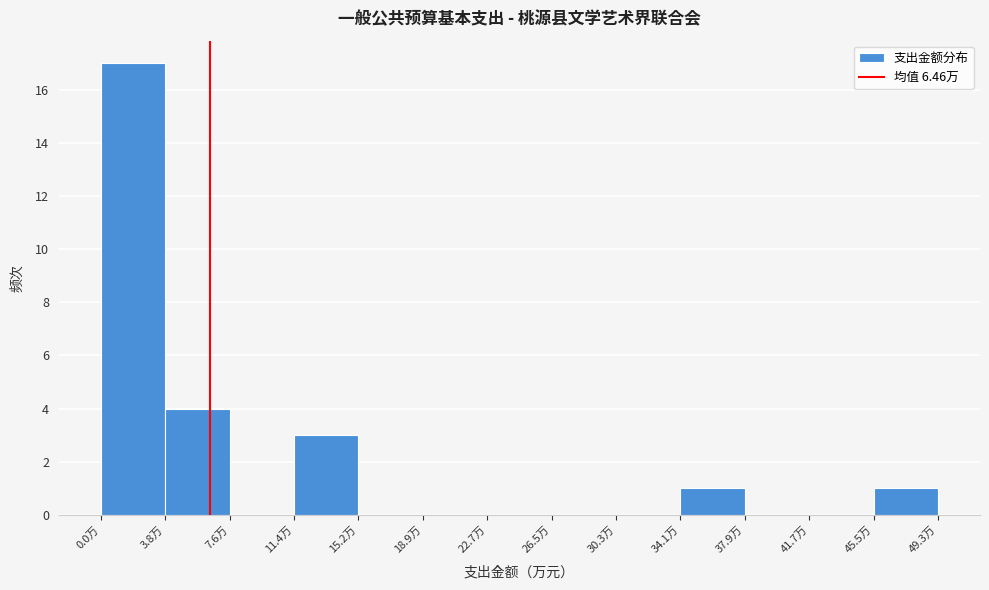

Which range on the x-axis has the tallest bar?

0.0 to 4.0